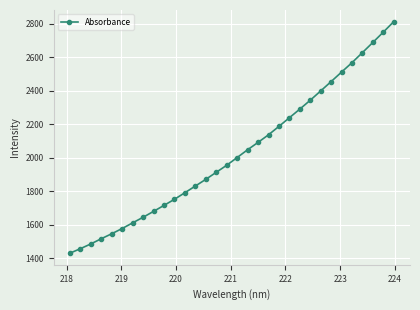

What is the difference between the second highest and minimum values?

1318.4